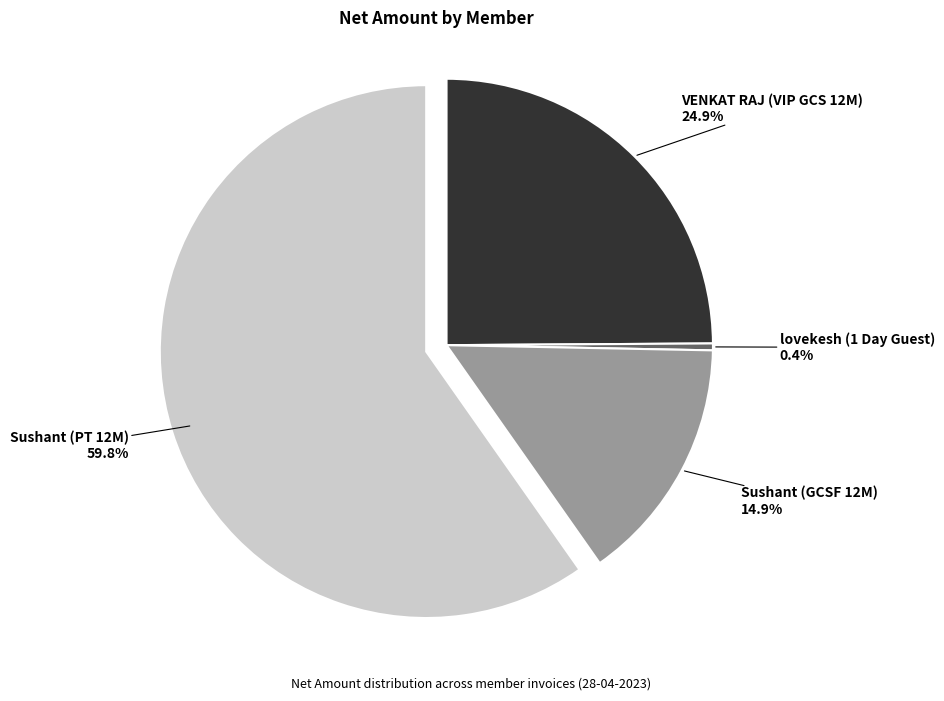

Which category has the biggest portion of the pie?

Sushant (PT 12M)